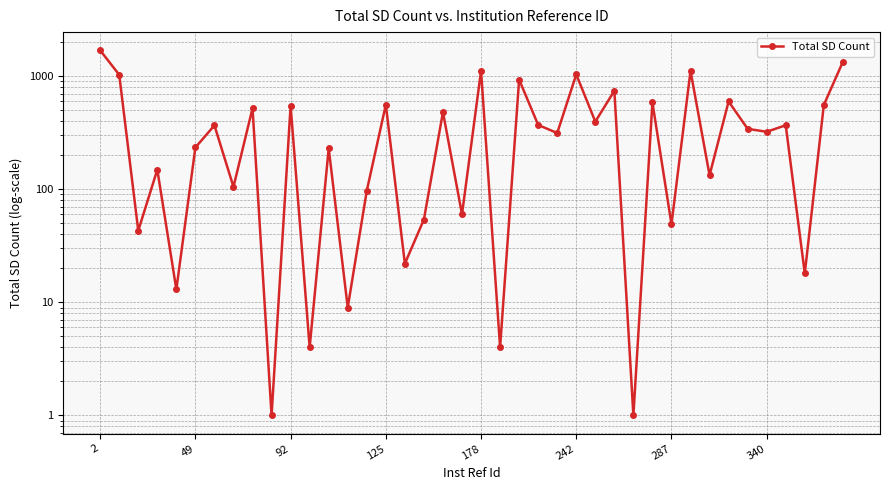

What is the maximum value shown in the chart?

1690